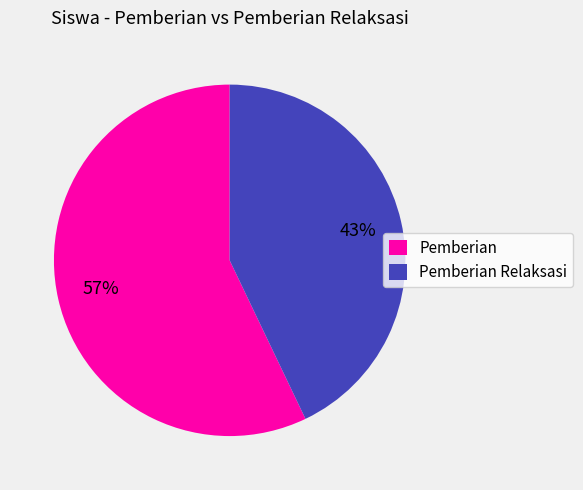

Approximately how many times larger is the value at Pemberian Relaksasi compared to Pemberian?

0.8